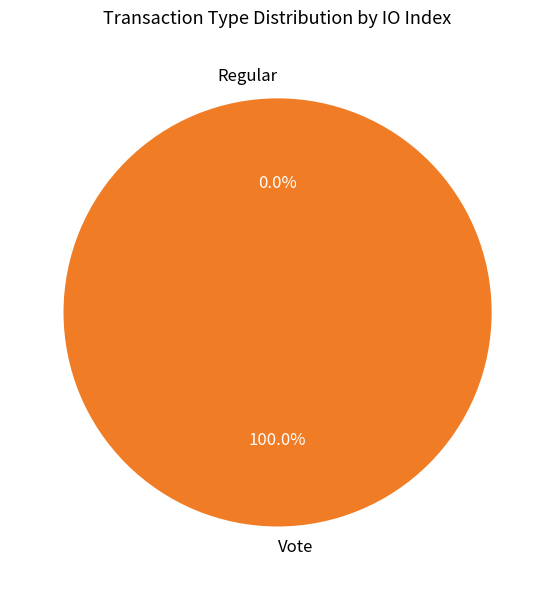

To the nearest percent, what portion does Vote represent?

100%